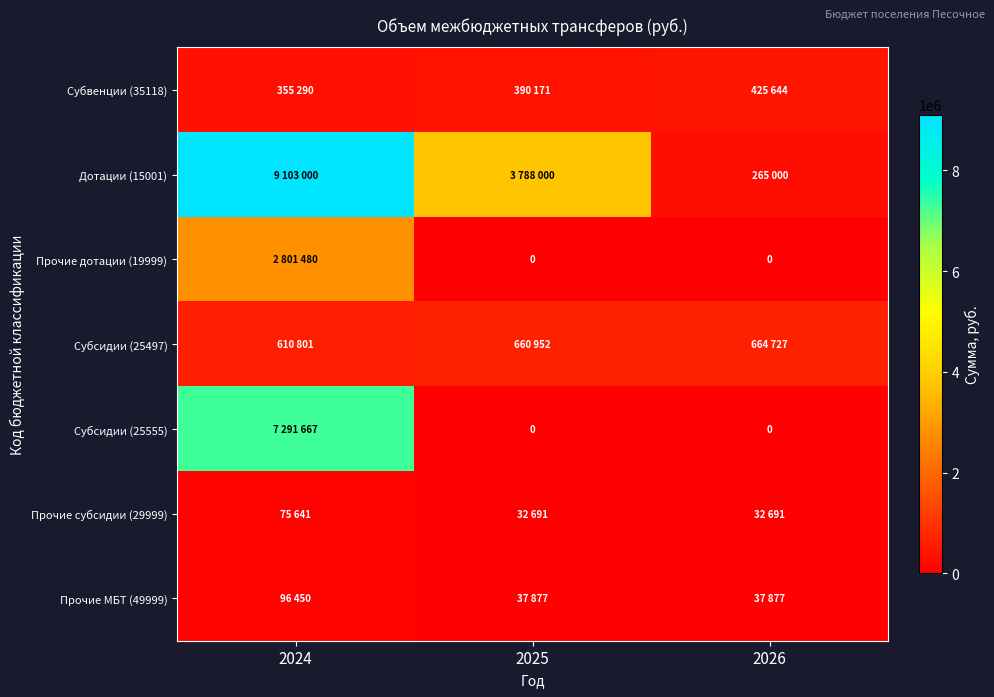

How many series are shown in this chart?

7